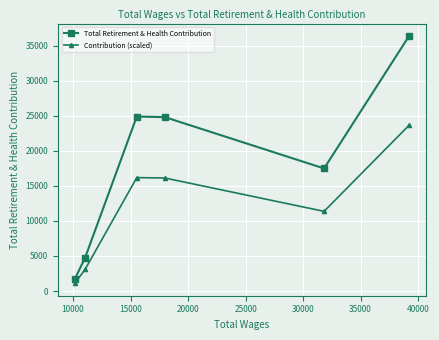

Which series has the widest spread of values?

Total Retirement & Health Contribution